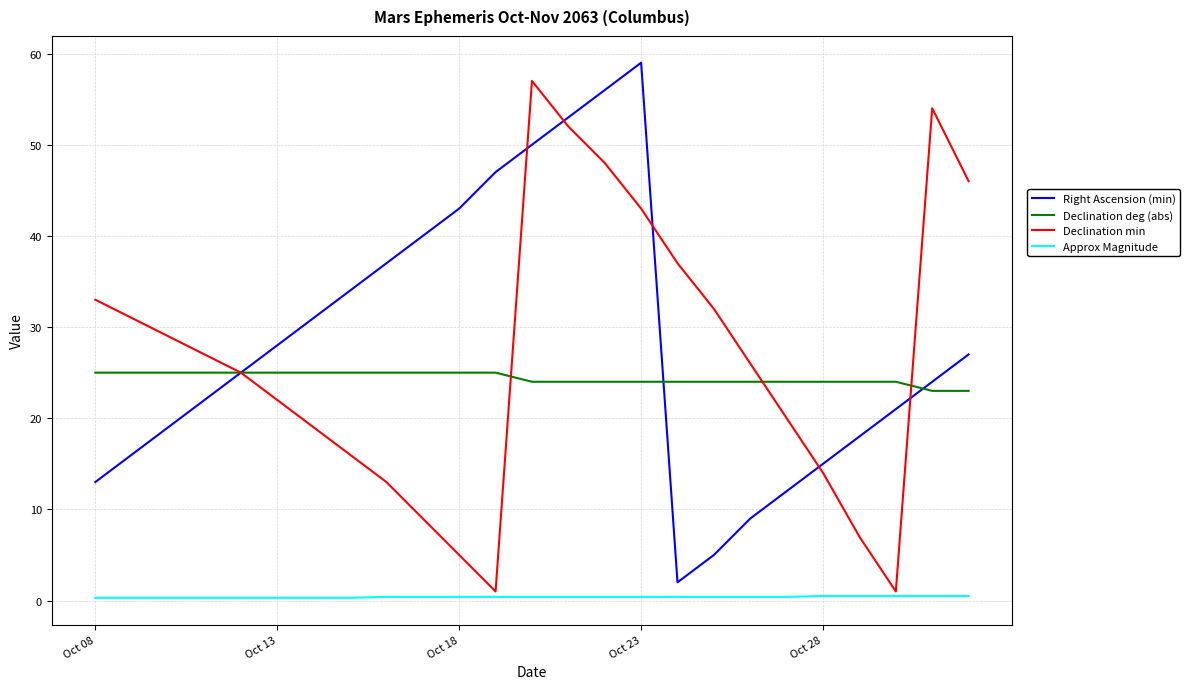

How many interior local peaks does the Right Ascension (min) series have?

1